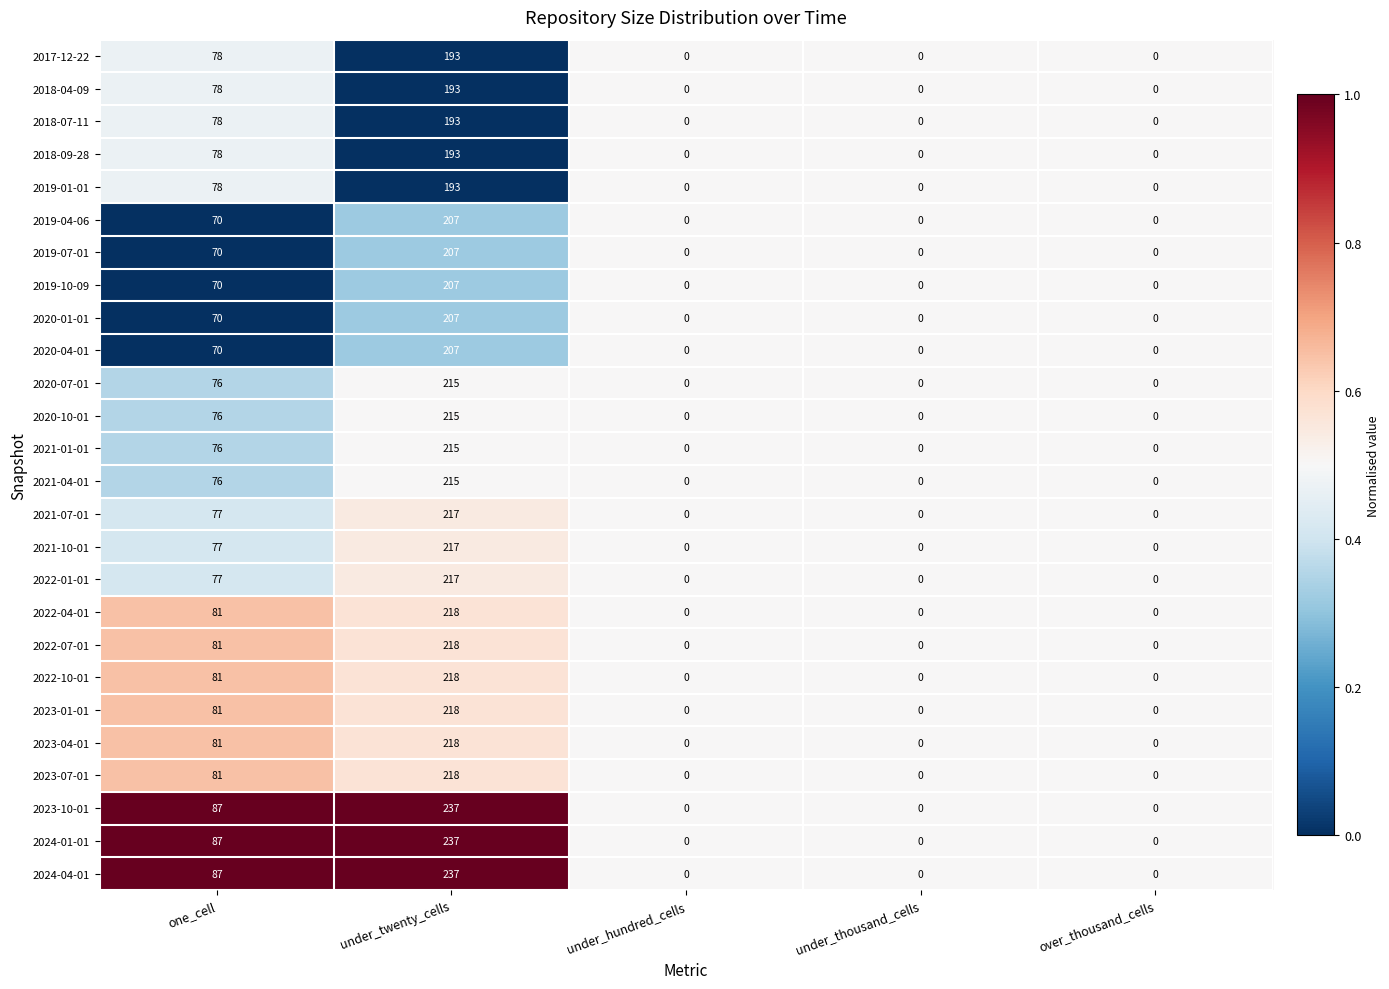

What is the difference between the 2021-04-01 values at over_thousand_cells and under_twenty_cells?

215